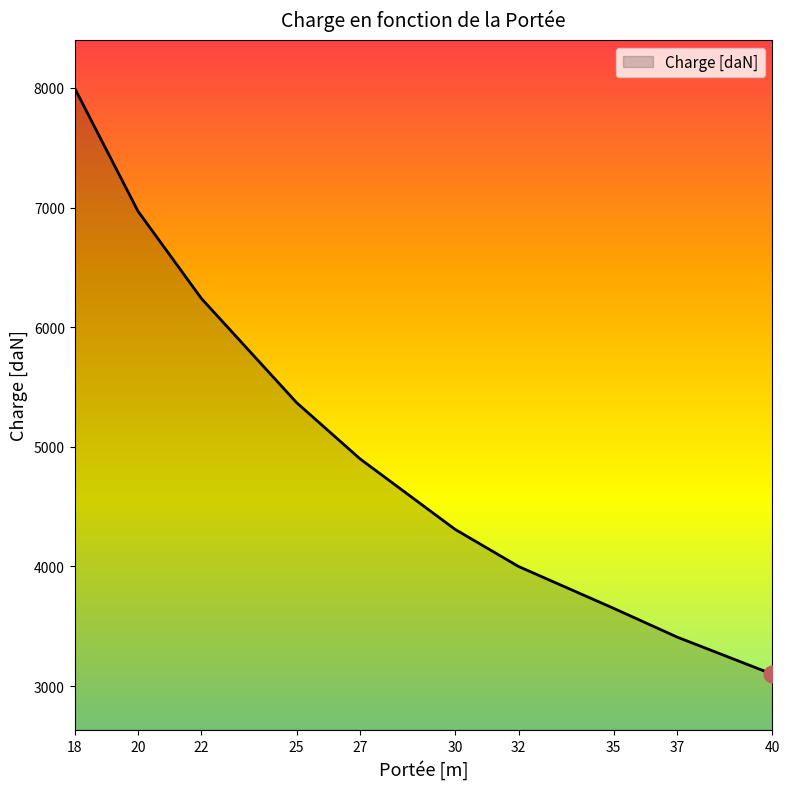

Rank the categories by value from lowest to highest.

40, 37, 35, 32, 30, 27, 25, 22, 20, 18